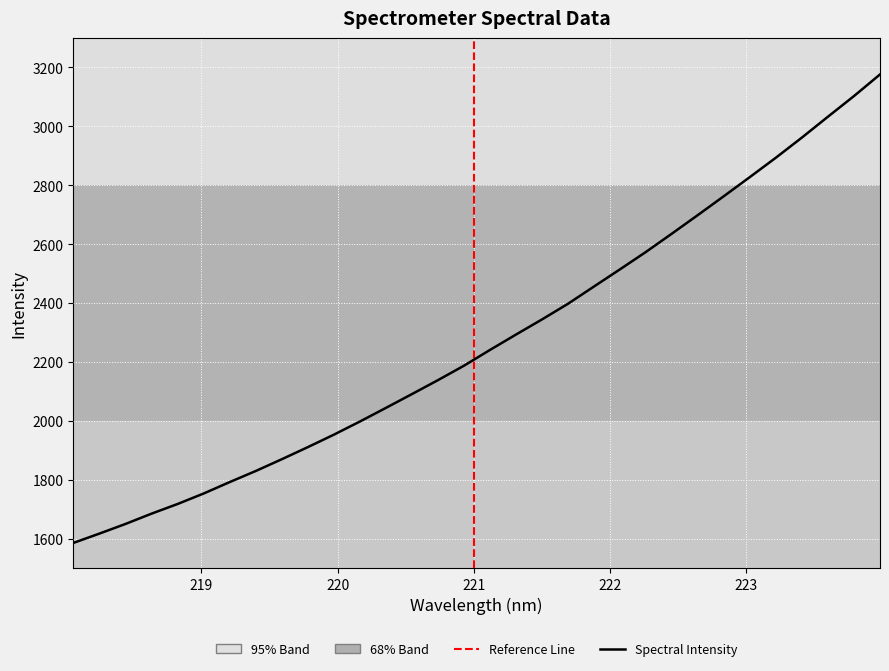

What position from the right is 223.2172?

5